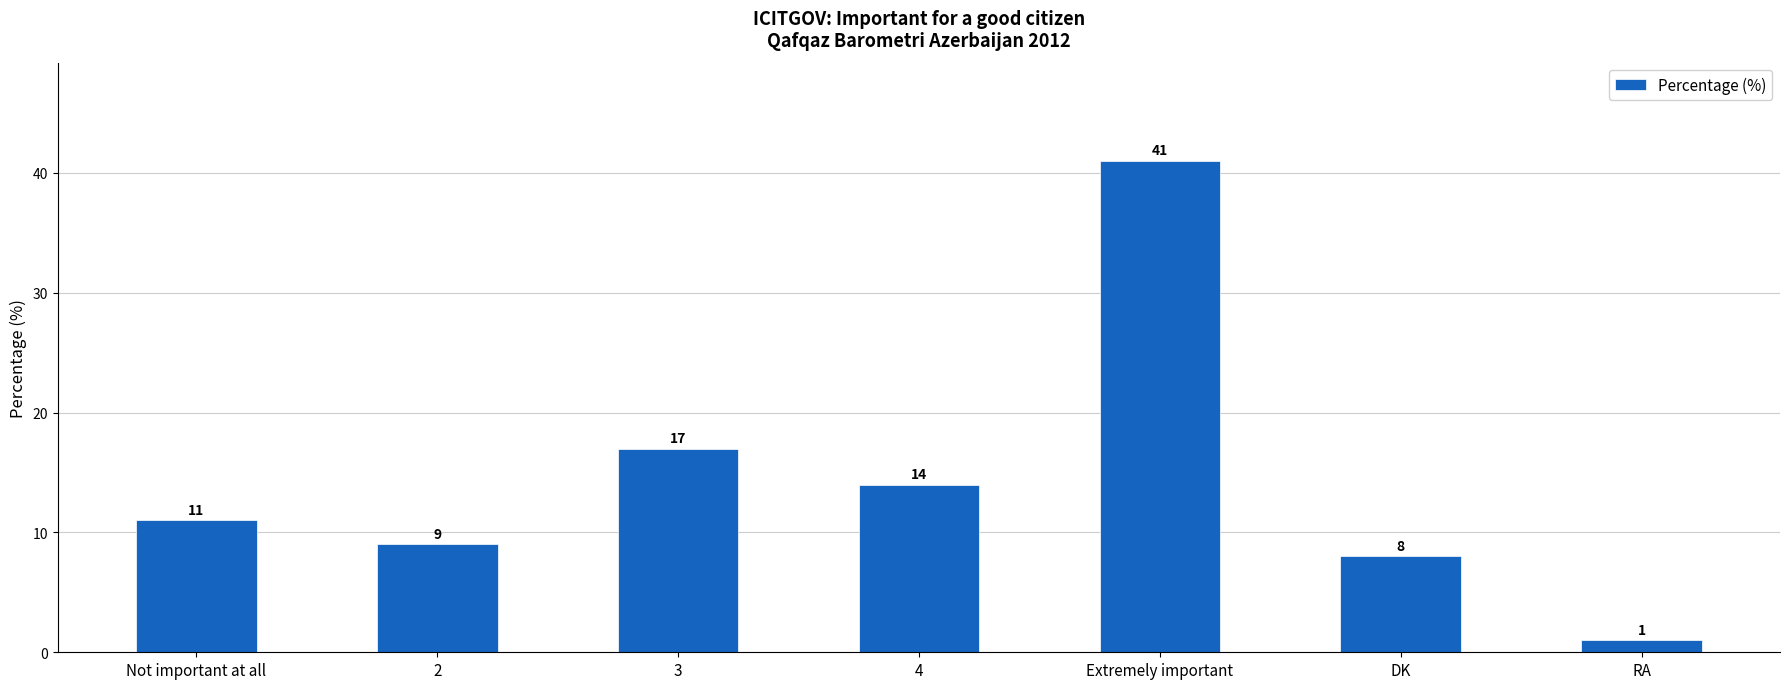

The chart shows a value of 41 at Extremely important. True or false?

True